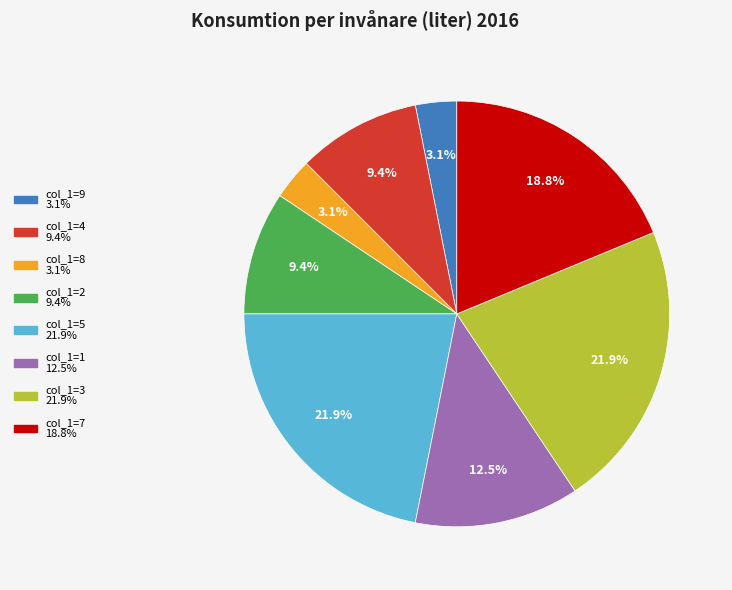

How many slices are in this pie chart?

8